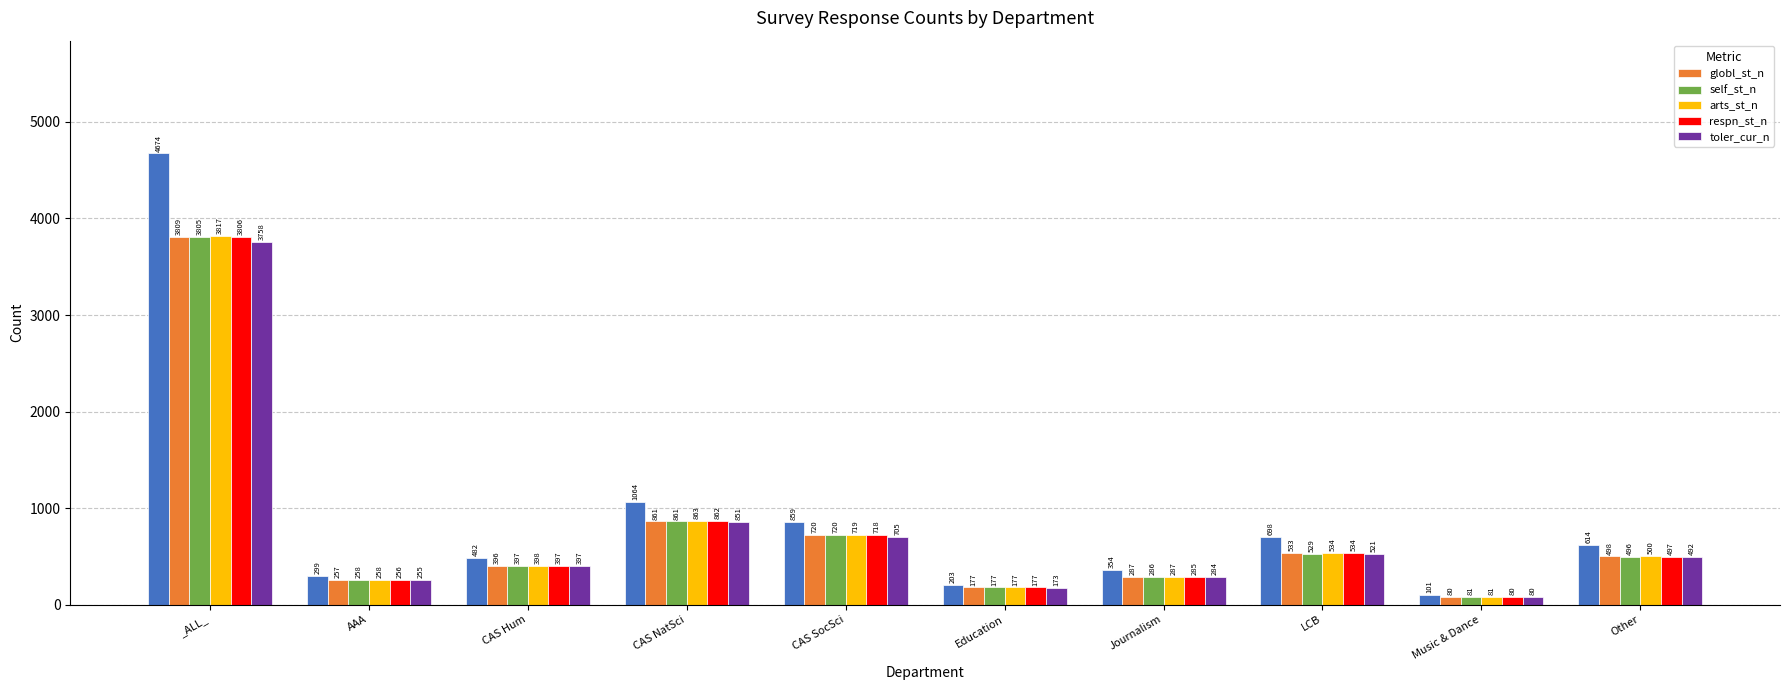

Reading left to right, extract all data points from this chart.

globl_st_n: 3809	257	396	861	720	177	287	533	80	498
self_st_n: 3805	258	397	861	720	177	286	529	81	496
arts_st_n: 3817	258	398	863	719	177	287	534	81	500
respn_st_n: 3806	256	397	862	718	177	285	534	80	497
toler_cur_n: 3758	255	397	851	705	173	284	521	80	492